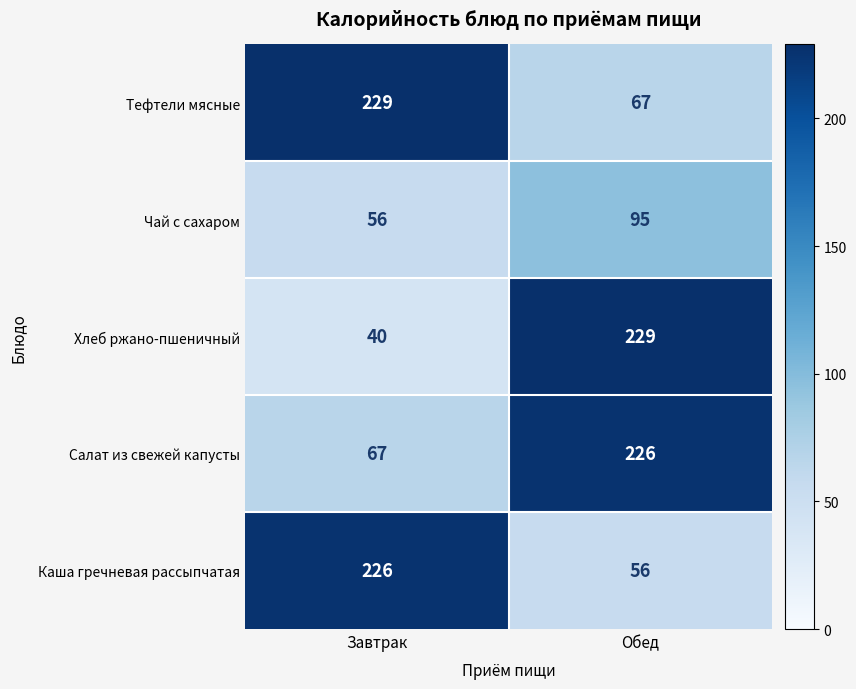

What is the greatest value displayed?

229